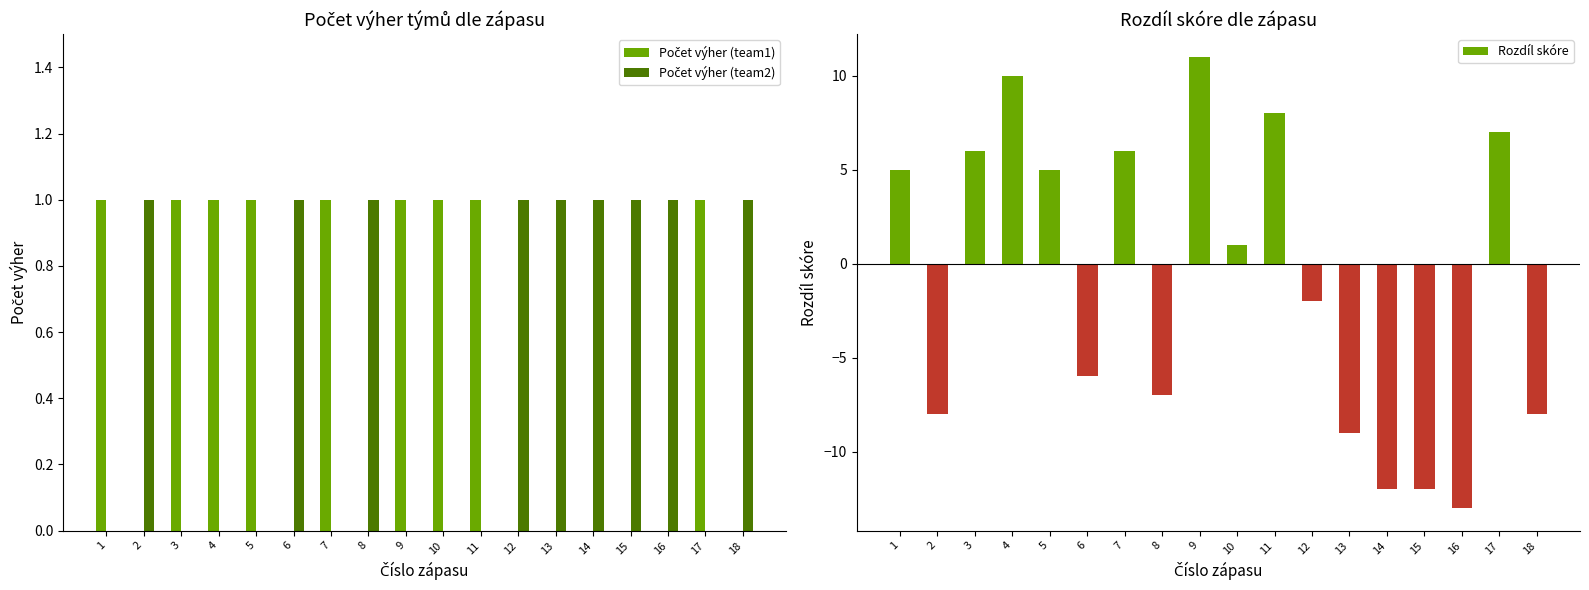

At which category does the chart reach its peak across all series?

9